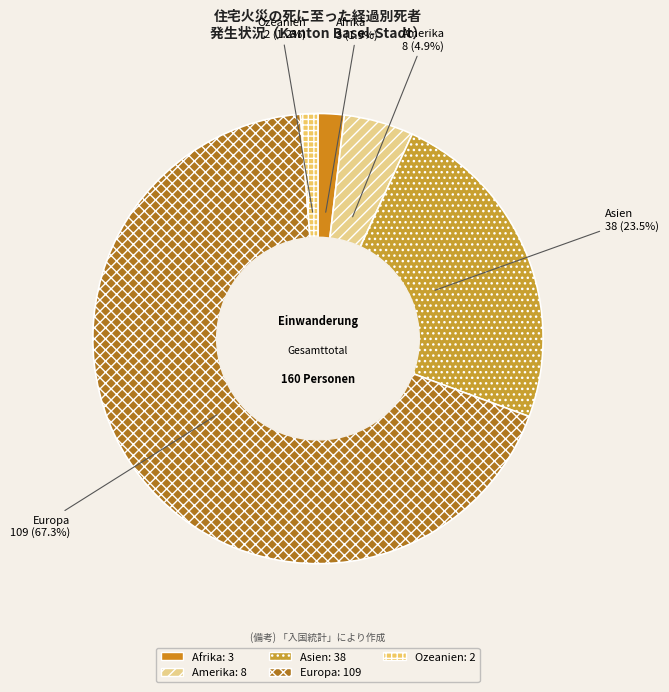

Rank the categories by value from lowest to highest.

Ozeanien, Afrika, Amerika, Asien, Europa